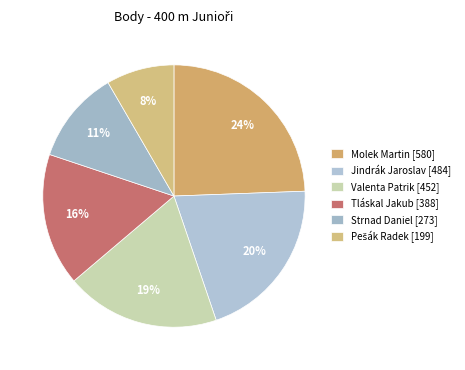

To the nearest percent, what is the average slice percentage?

17%